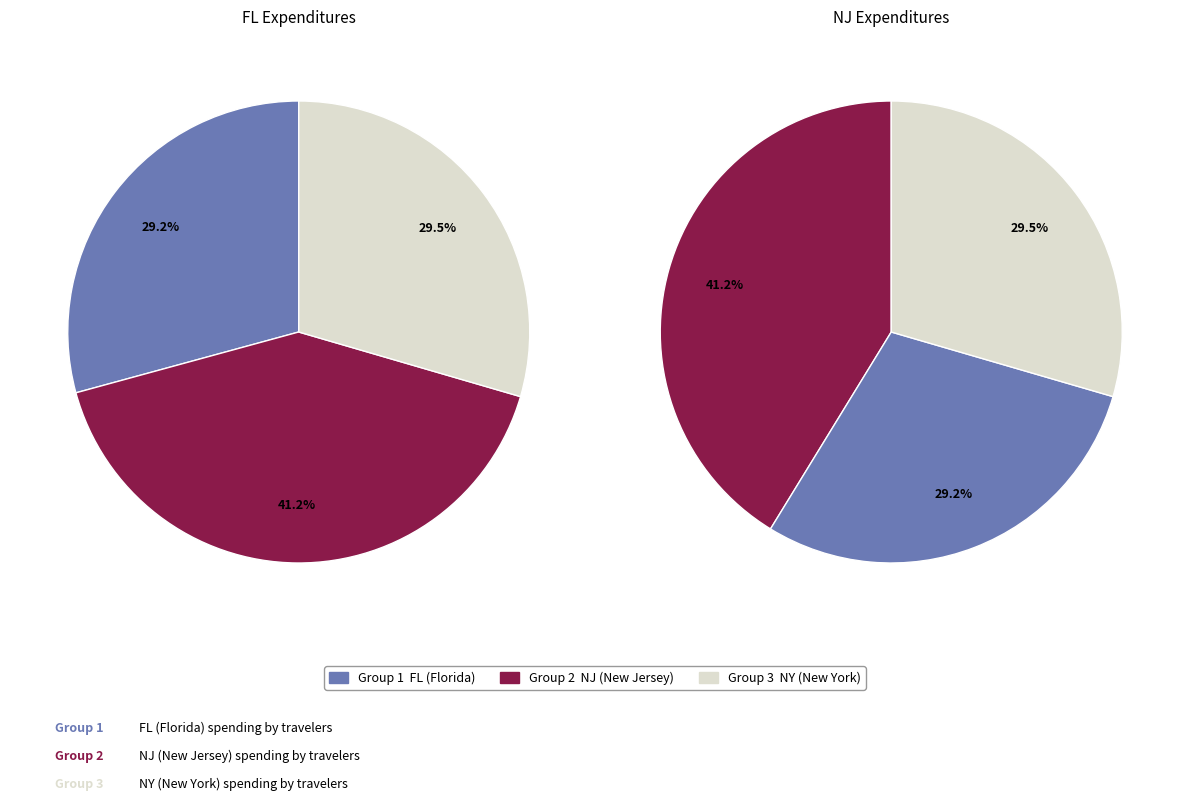

True or false: 420Traveler accounts for 1% of the total.

False